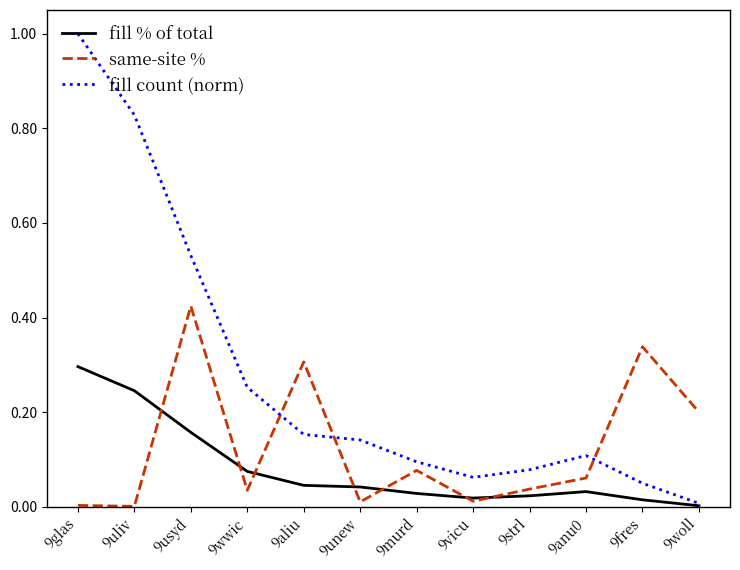

How many lines are shown in the chart?

3